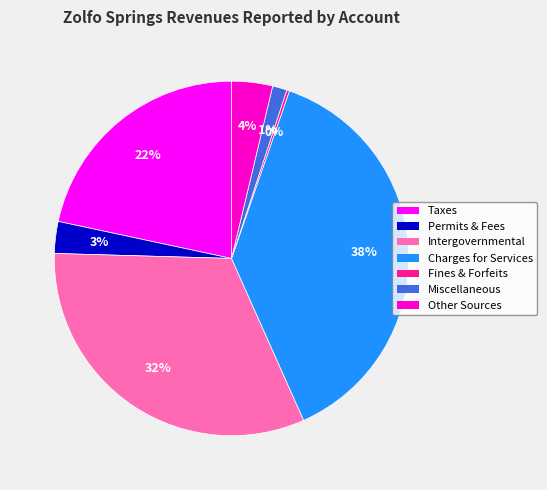

To the nearest percent, what is the difference between the largest and smallest slice percentages?

38%